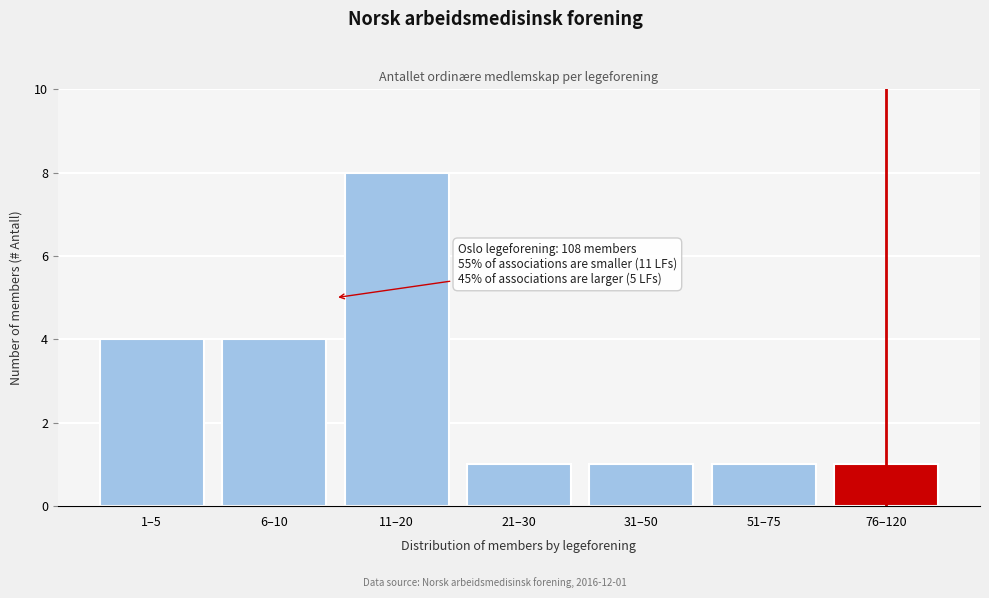

Reading left to right, transcribe all the data shown in this chart.

1–5=4	6–10=4	11–20=8	21–30=1	31–50=1	51–75=1	76–120=1